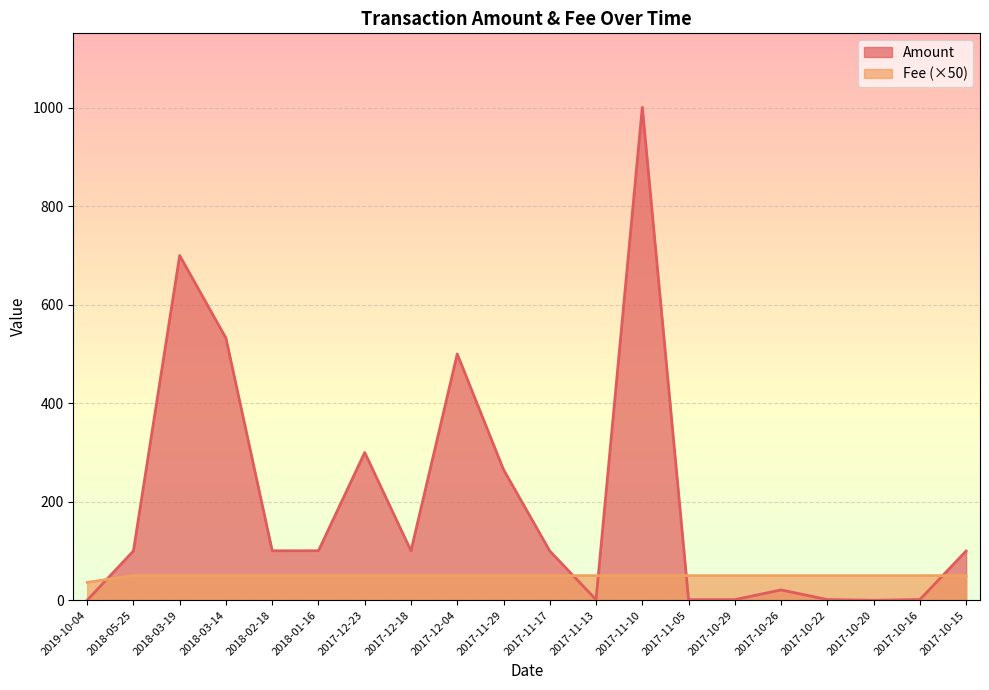

How many intersections are there between Fee and Amount?

5